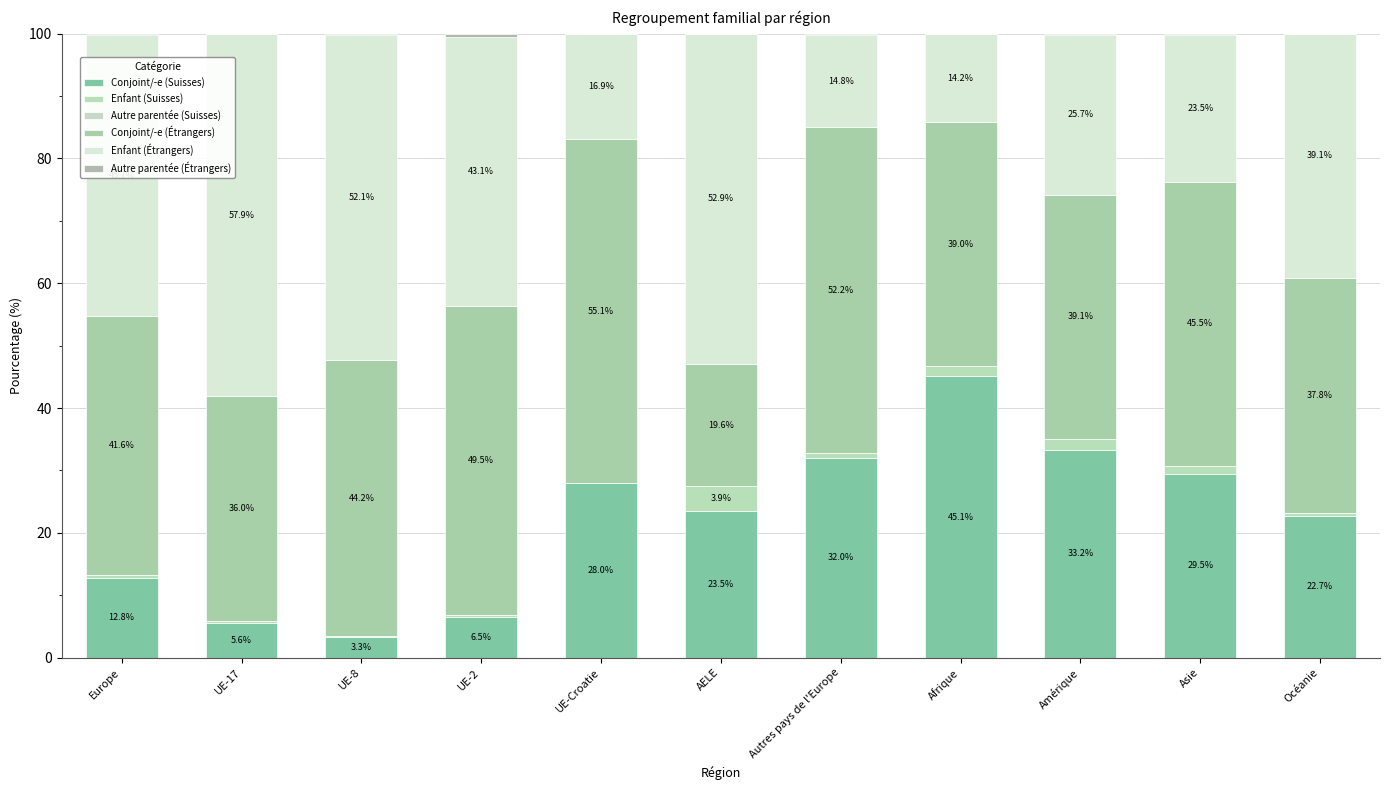

True or false: Conjoint/-e (Suisses) has a value of 32.0 at Autres pays de l'Europe.

True